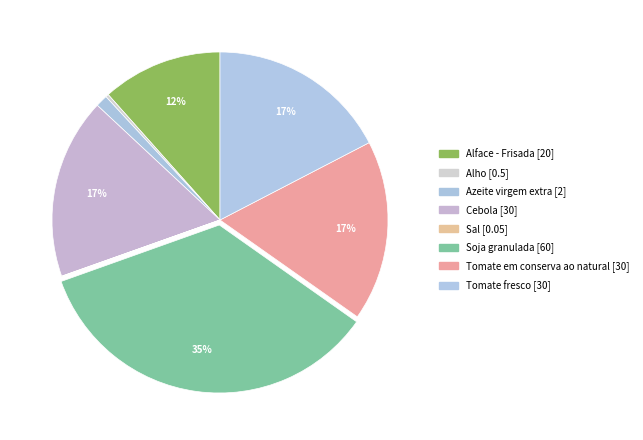

Is there any slice that represents more than half of the pie?

No